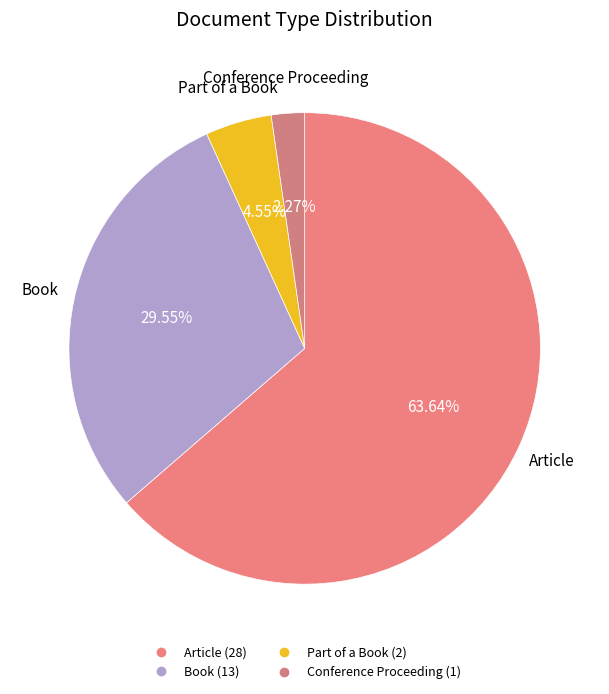

Is it true that Article is 57% of the pie?

False